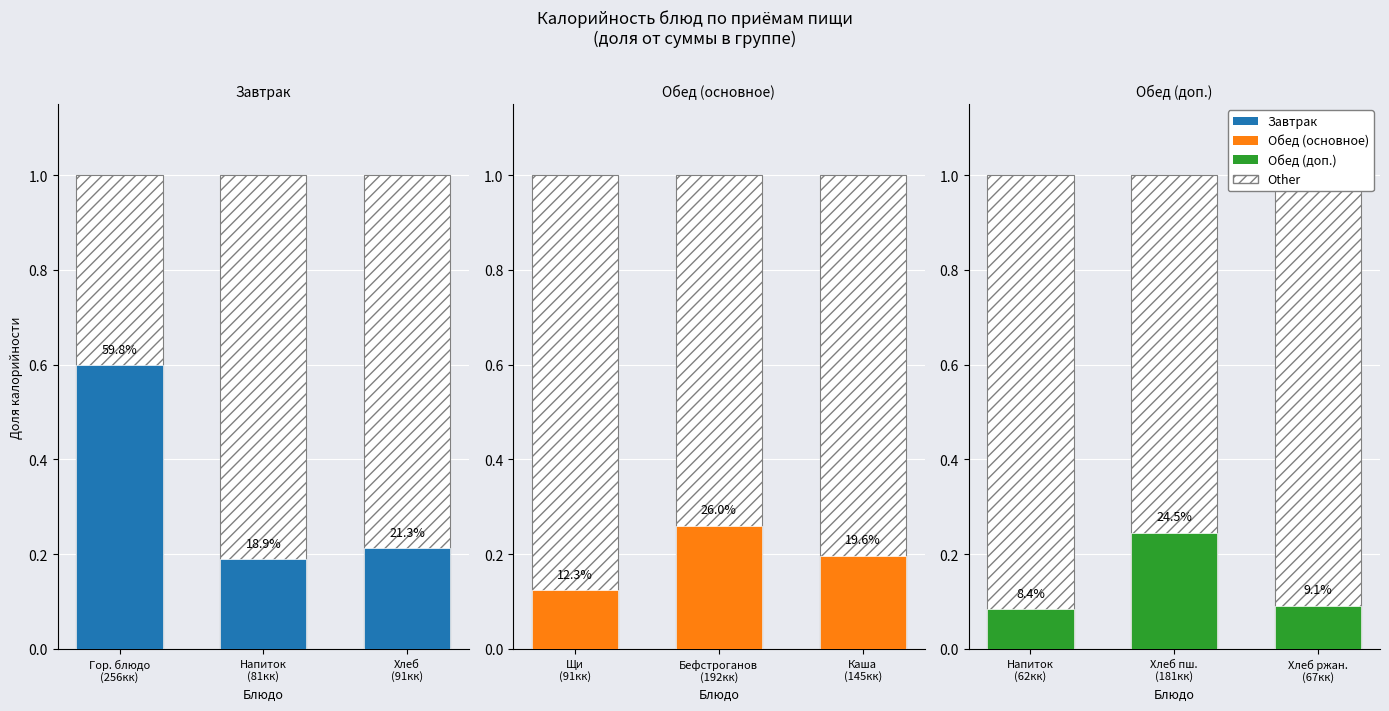

At which category does the chart reach its peak across all series?

Гор. блюдо
(256кк)